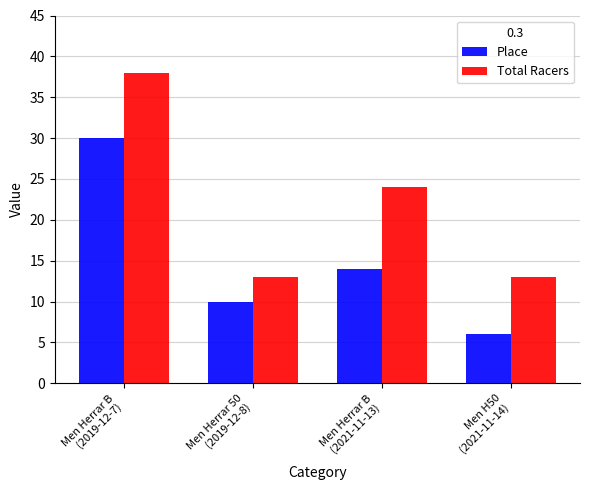

Is it true that Total Racers equals 5 at Men Herrar 50
(2019-12-8)?

False